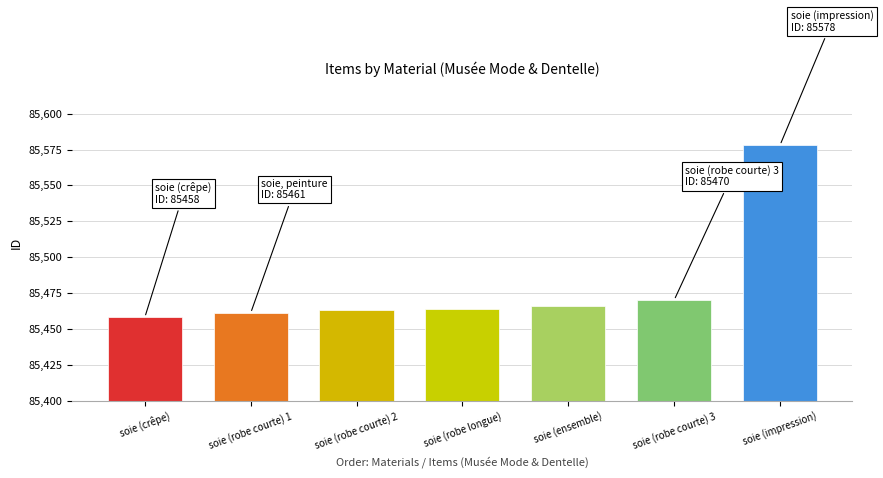

What is the value of the 5th bar from the left?

85466